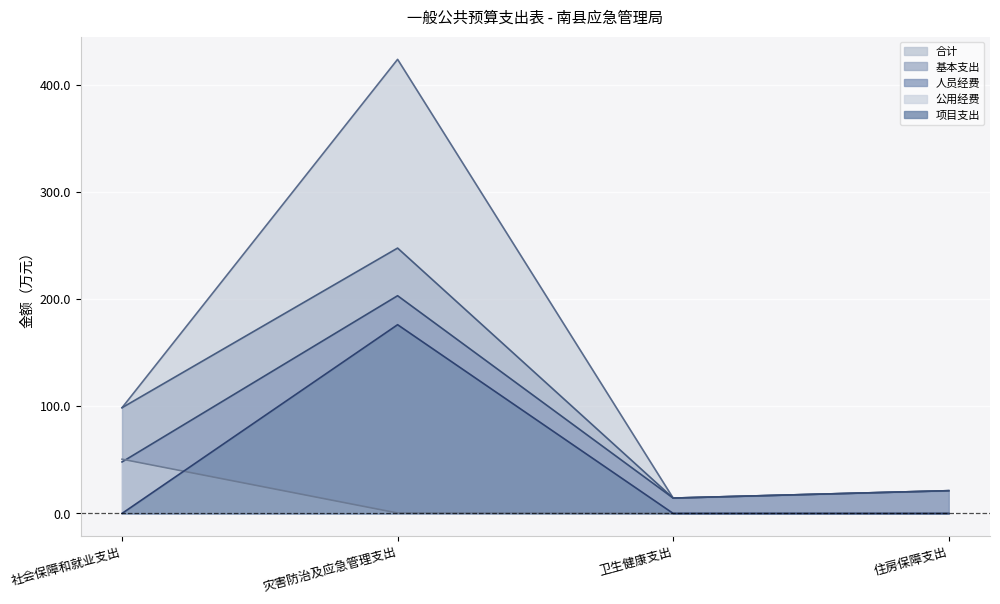

Where is the first local maximum for 项目支出?

灾害防治及应急管理支出